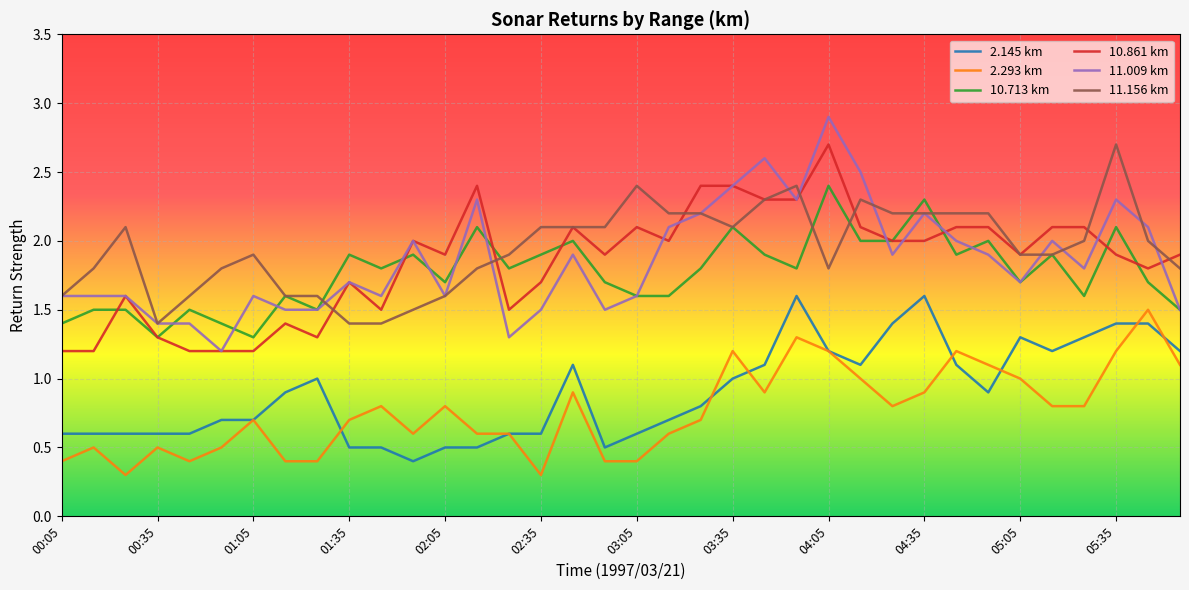

True or false: 2.293 km and 10.713 km cross at least once.

False